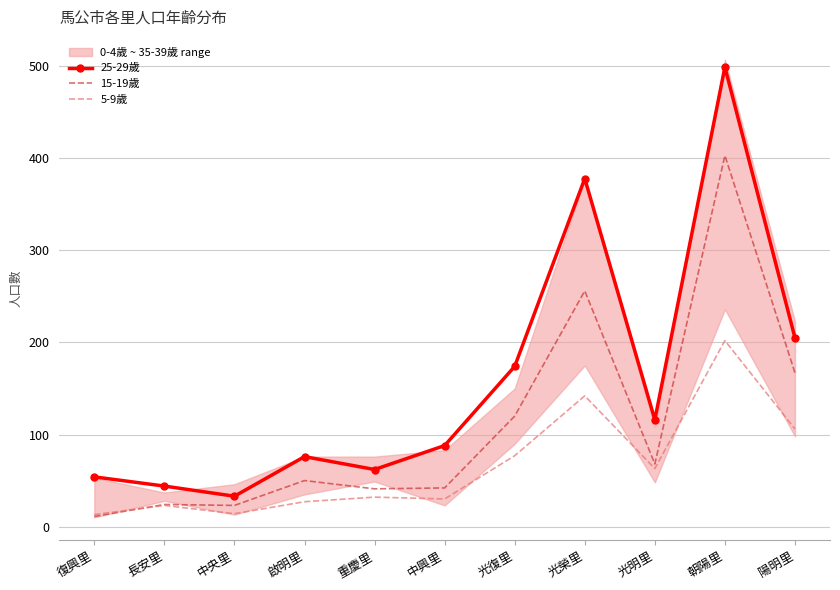

The value of 25-29歲 at 光復里 is 174. True or false?

True